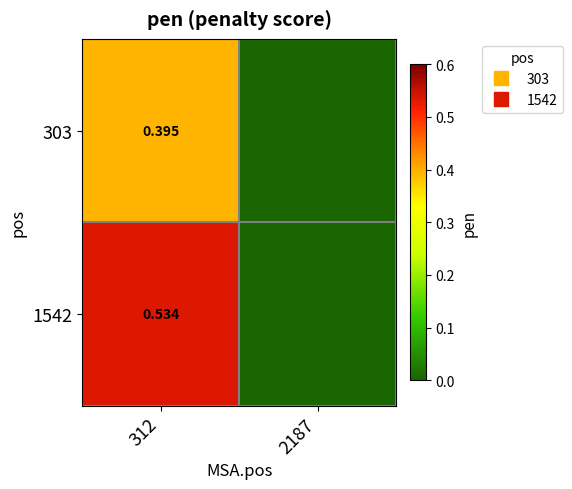

What is the average value of the 1542 series?

0.3